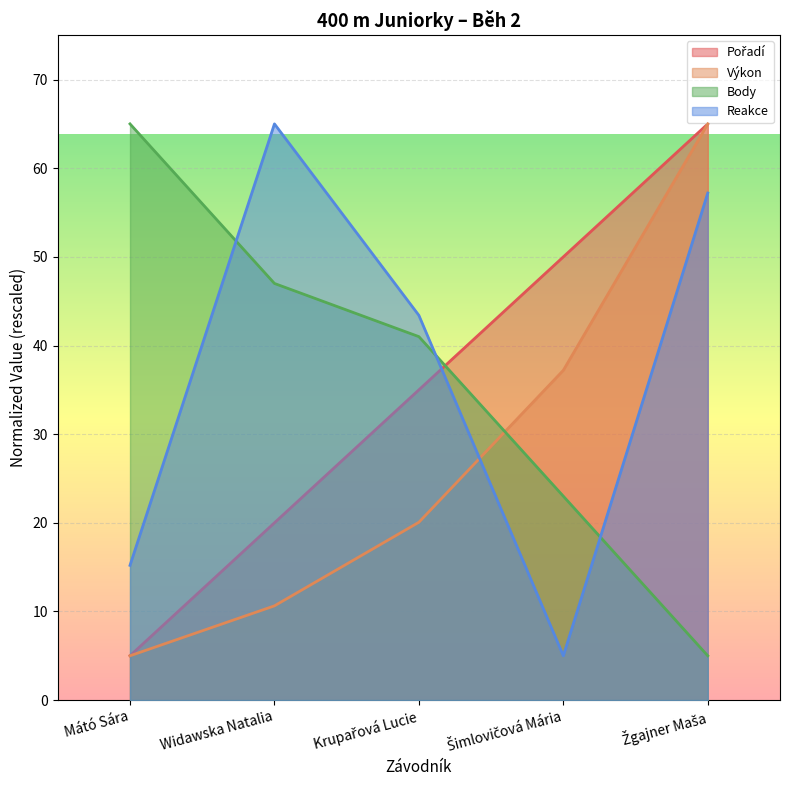

Is it true that Body equals 8.0 at Žgajner Maša?

False